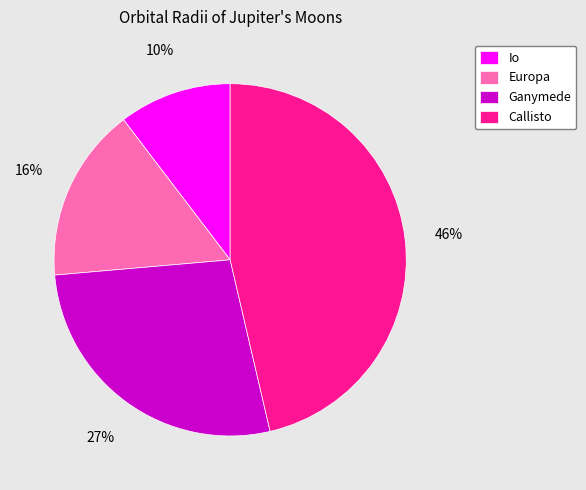

Combined, do Callisto and Ganymede account for over 50%?

Yes